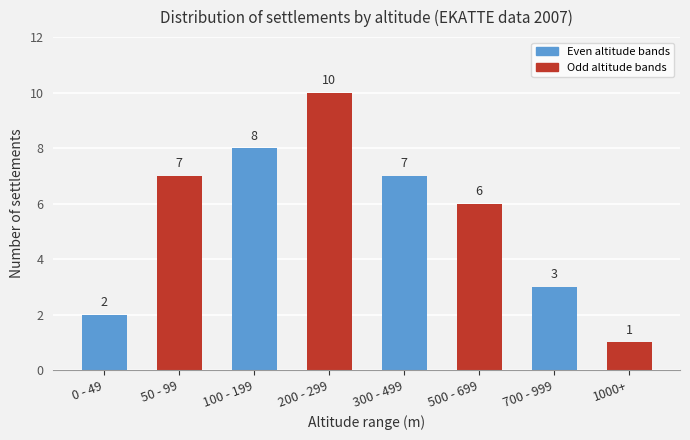

True or false: the data shows 8 at 100 - 199.

True